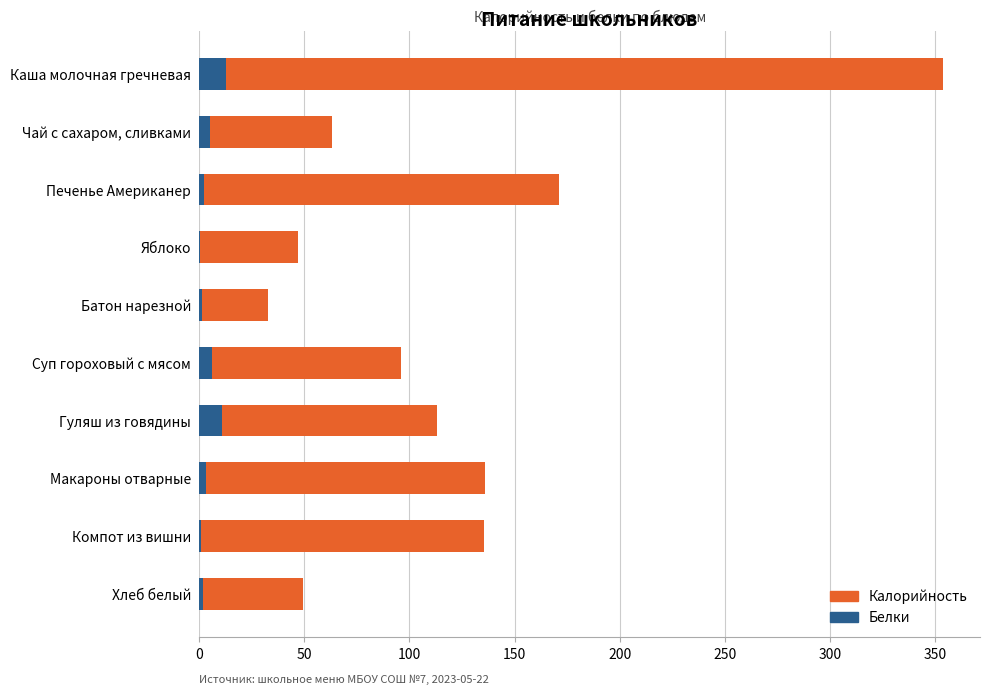

Is the value of Белки at 300 greater than the value of Калорийность at 150?

No